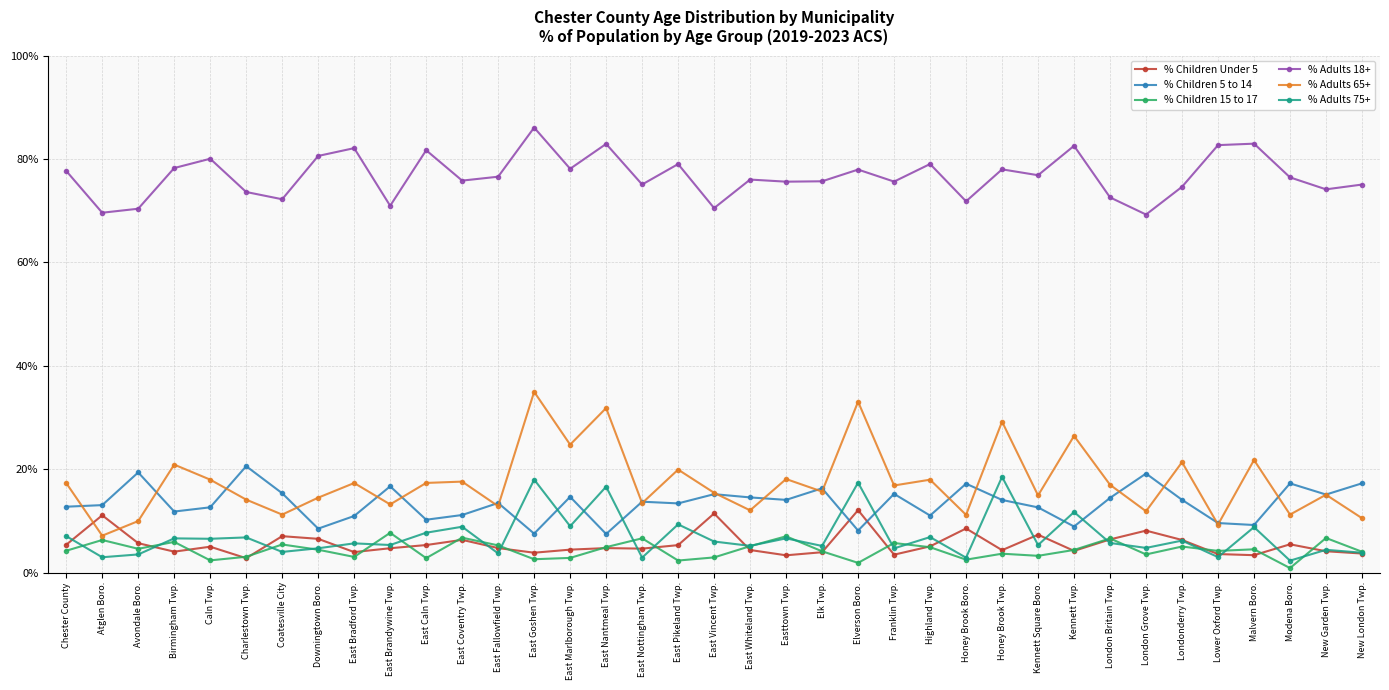

What is the value of the % Adults 75+ point at the 6th from the left?

0.1